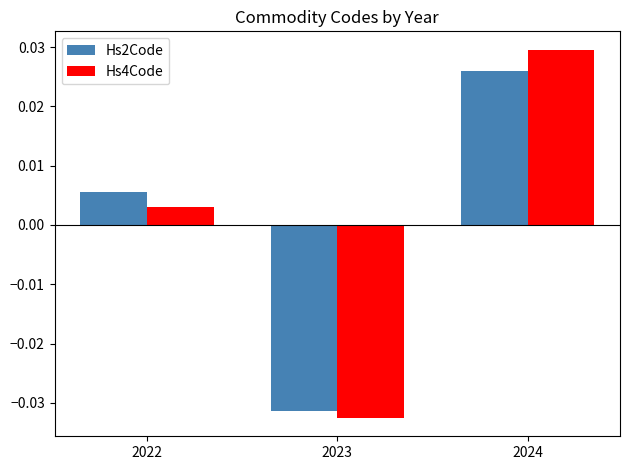

How many distinct data groups are displayed?

2